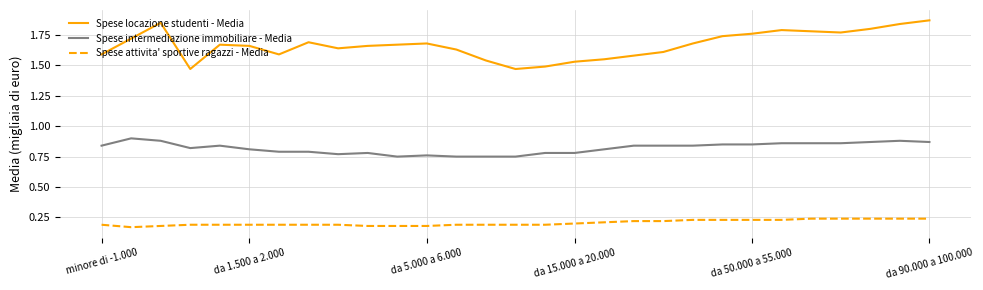

Count the Spese locazione studenti - Media values in the range 1 to 2.

29